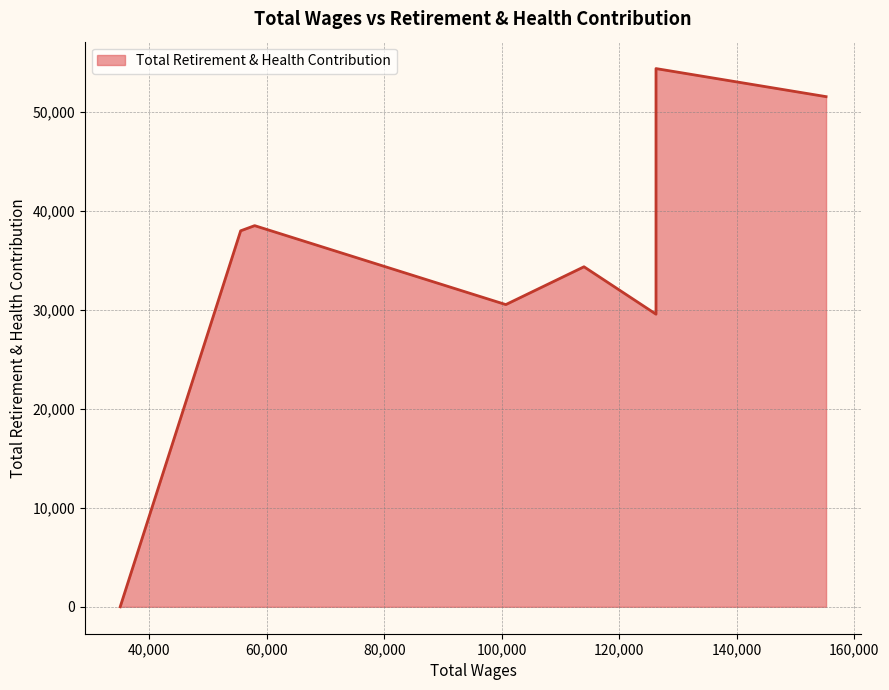

Between 155232.0 and 100701.0, which is larger?

155232.0